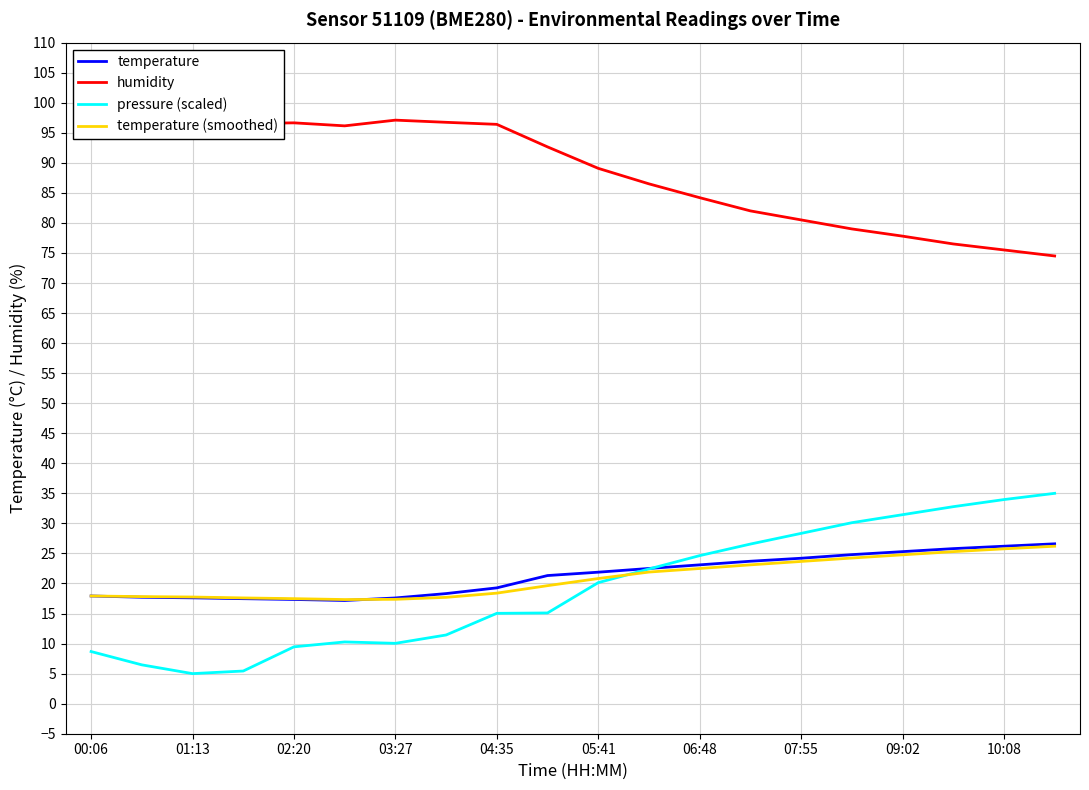

What position from the right is 15?

5